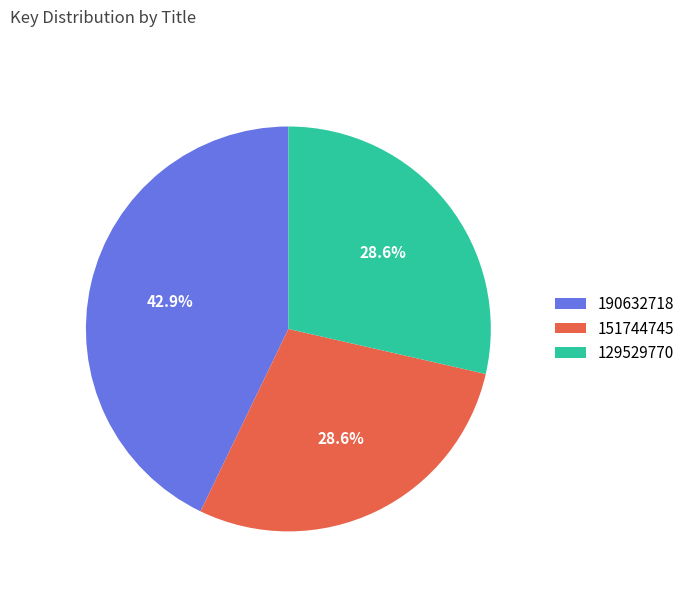

What is the largest slice in the pie chart?

190632718